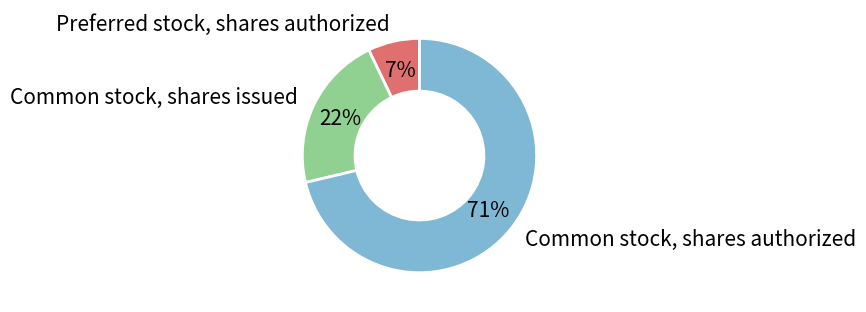

To the nearest percent, what is the difference between the largest and smallest slice percentages?

64%